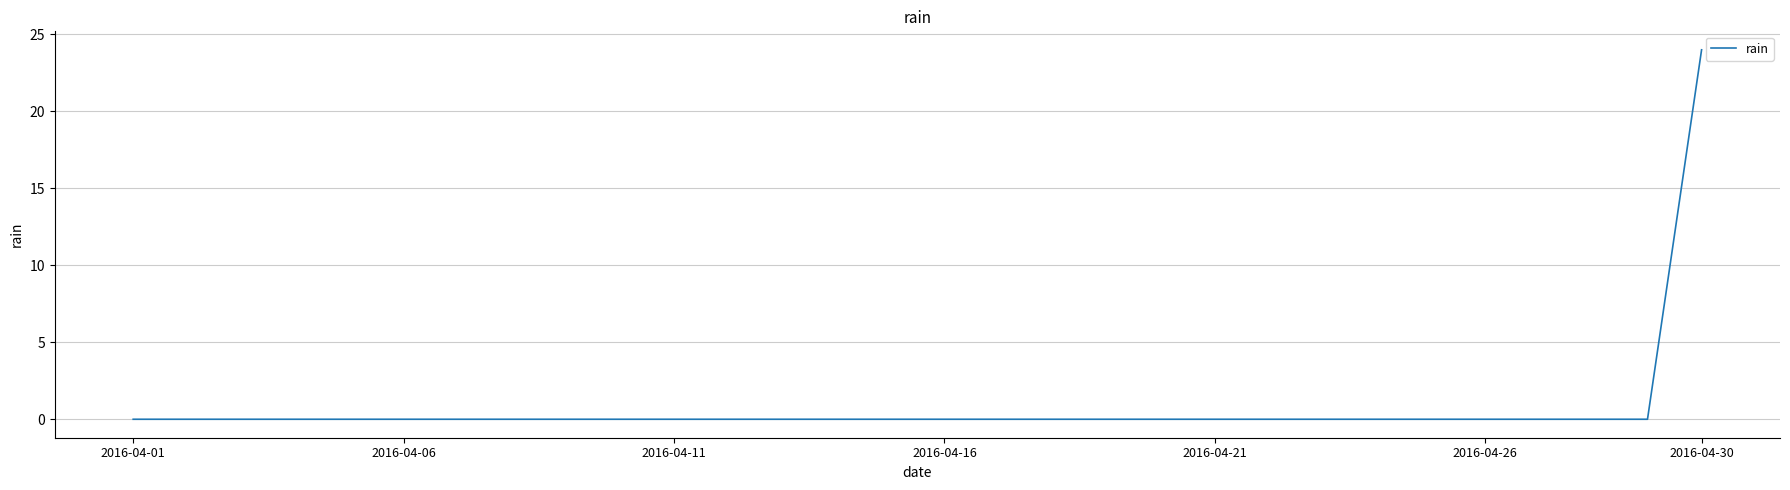

Reading left to right, transcribe all the data shown in this chart.

0	0	0	0	0	0	0	0	0	0	0	0	0	0	0	0	0	0	0	0	0	0	0	0	0	0	0	0	0	24